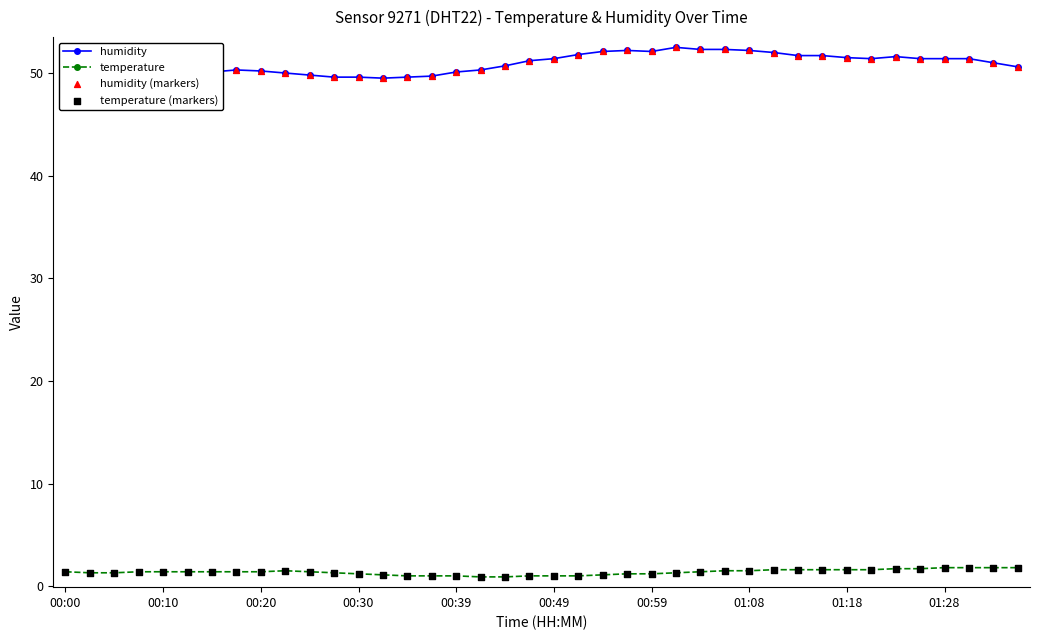

At how many categories does at least one series exceed 19?

40